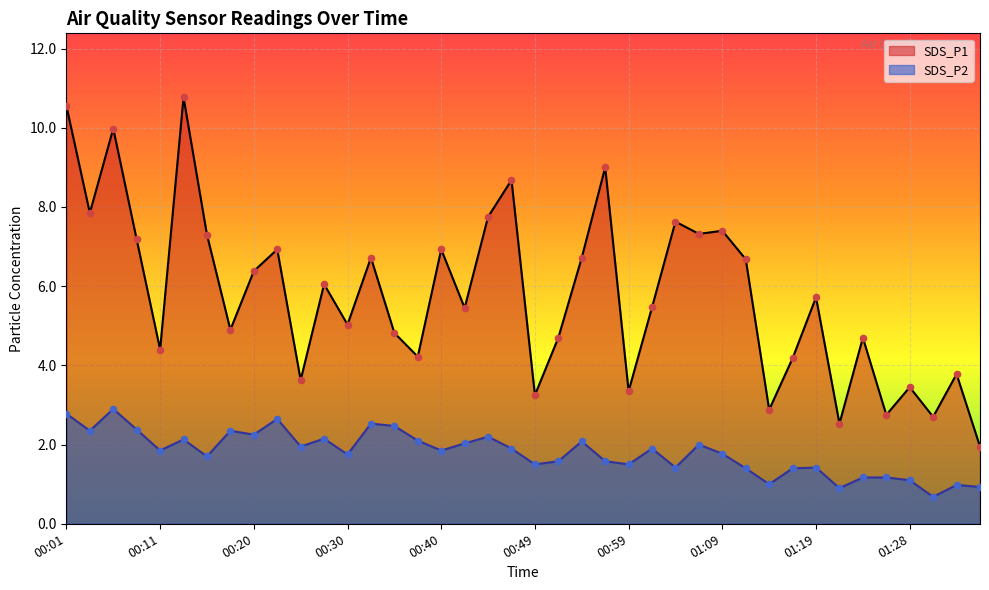

What is the total value across all series at 01:09?

9.2